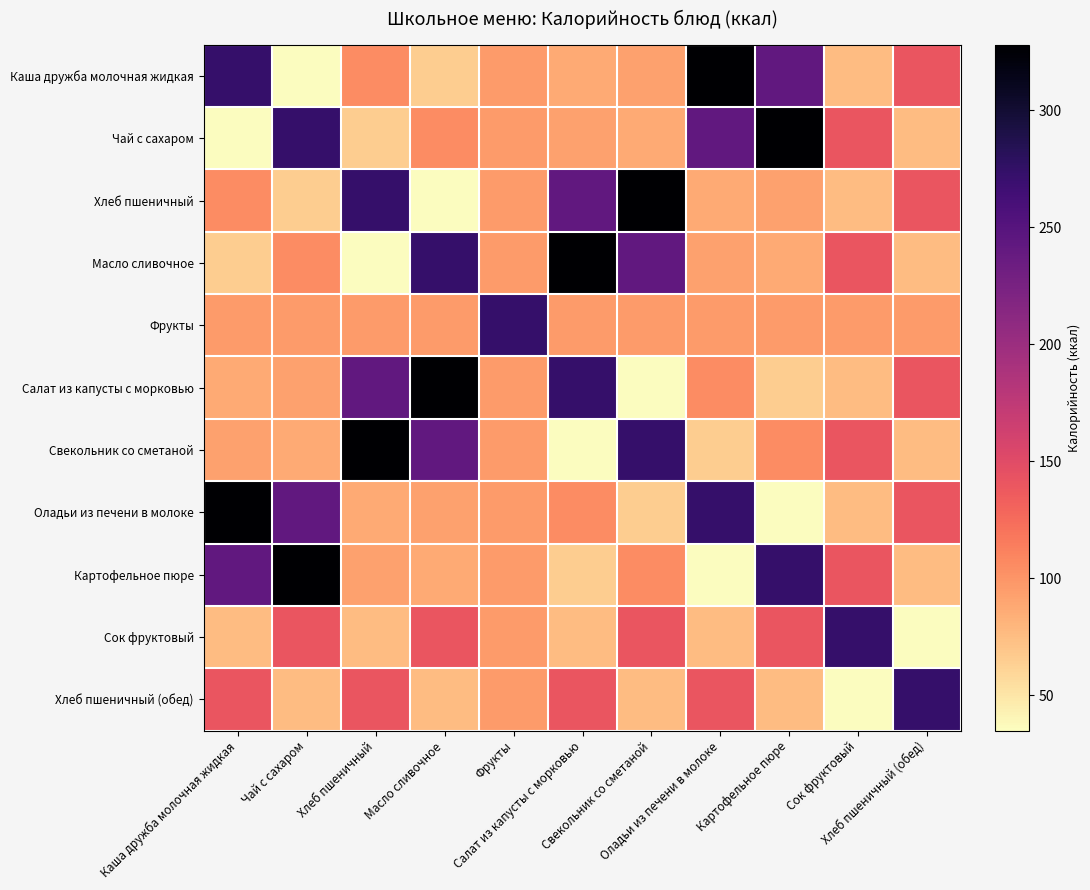

Reading right to left, transcribe all the data shown in this chart.

Каша дружба молочная жидкая: Хлеб пшеничный (обед)=141	Сок фруктовый=76	Картофельное пюре=242	Оладьи из печени в молоке=328	Свекольник со сметаной=93	Салат из капусты с морковью=87	Фрукты=96	Масло сливочное=65	Хлеб пшеничный=105	Чай с сахаром=35	Каша дружба молочная жидкая=272
Чай с сахаром: Хлеб пшеничный (обед)=76	Сок фруктовый=141	Картофельное пюре=328	Оладьи из печени в молоке=242	Свекольник со сметаной=87	Салат из капусты с морковью=93	Фрукты=96	Масло сливочное=105	Хлеб пшеничный=65	Чай с сахаром=272	Каша дружба молочная жидкая=35
Хлеб пшеничный: Хлеб пшеничный (обед)=141	Сок фруктовый=76	Картофельное пюре=93	Оладьи из печени в молоке=87	Свекольник со сметаной=328	Салат из капусты с морковью=242	Фрукты=96	Масло сливочное=35	Хлеб пшеничный=272	Чай с сахаром=65	Каша дружба молочная жидкая=105
Масло сливочное: Хлеб пшеничный (обед)=76	Сок фруктовый=141	Картофельное пюре=87	Оладьи из печени в молоке=93	Свекольник со сметаной=242	Салат из капусты с морковью=328	Фрукты=96	Масло сливочное=272	Хлеб пшеничный=35	Чай с сахаром=105	Каша дружба молочная жидкая=65
Фрукты: Хлеб пшеничный (обед)=96	Сок фруктовый=96	Картофельное пюре=96	Оладьи из печени в молоке=96	Свекольник со сметаной=96	Салат из капусты с морковью=96	Фрукты=272	Масло сливочное=96	Хлеб пшеничный=96	Чай с сахаром=96	Каша дружба молочная жидкая=96
Салат из капусты с морковью: Хлеб пшеничный (обед)=141	Сок фруктовый=76	Картофельное пюре=65	Оладьи из печени в молоке=105	Свекольник со сметаной=35	Салат из капусты с морковью=272	Фрукты=96	Масло сливочное=328	Хлеб пшеничный=242	Чай с сахаром=93	Каша дружба молочная жидкая=87
Свекольник со сметаной: Хлеб пшеничный (обед)=76	Сок фруктовый=141	Картофельное пюре=105	Оладьи из печени в молоке=65	Свекольник со сметаной=272	Салат из капусты с морковью=35	Фрукты=96	Масло сливочное=242	Хлеб пшеничный=328	Чай с сахаром=87	Каша дружба молочная жидкая=93
Оладьи из печени в молоке: Хлеб пшеничный (обед)=141	Сок фруктовый=76	Картофельное пюре=35	Оладьи из печени в молоке=272	Свекольник со сметаной=65	Салат из капусты с морковью=105	Фрукты=96	Масло сливочное=93	Хлеб пшеничный=87	Чай с сахаром=242	Каша дружба молочная жидкая=328
Картофельное пюре: Хлеб пшеничный (обед)=76	Сок фруктовый=141	Картофельное пюре=272	Оладьи из печени в молоке=35	Свекольник со сметаной=105	Салат из капусты с морковью=65	Фрукты=96	Масло сливочное=87	Хлеб пшеничный=93	Чай с сахаром=328	Каша дружба молочная жидкая=242
Сок фруктовый: Хлеб пшеничный (обед)=35	Сок фруктовый=272	Картофельное пюре=141	Оладьи из печени в молоке=76	Свекольник со сметаной=141	Салат из капусты с морковью=76	Фрукты=96	Масло сливочное=141	Хлеб пшеничный=76	Чай с сахаром=141	Каша дружба молочная жидкая=76
Хлеб пшеничный (обед): Хлеб пшеничный (обед)=272	Сок фруктовый=35	Картофельное пюре=76	Оладьи из печени в молоке=141	Свекольник со сметаной=76	Салат из капусты с морковью=141	Фрукты=96	Масло сливочное=76	Хлеб пшеничный=141	Чай с сахаром=76	Каша дружба молочная жидкая=141